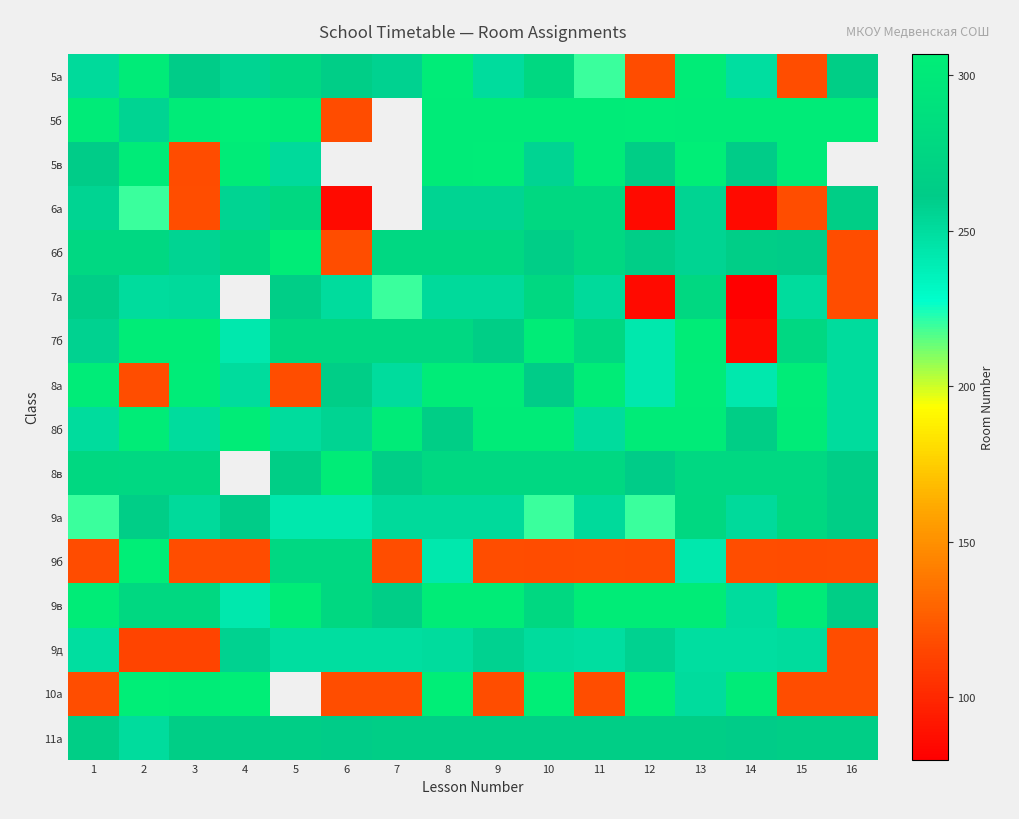

Which has a higher value, 3 or 10?

10